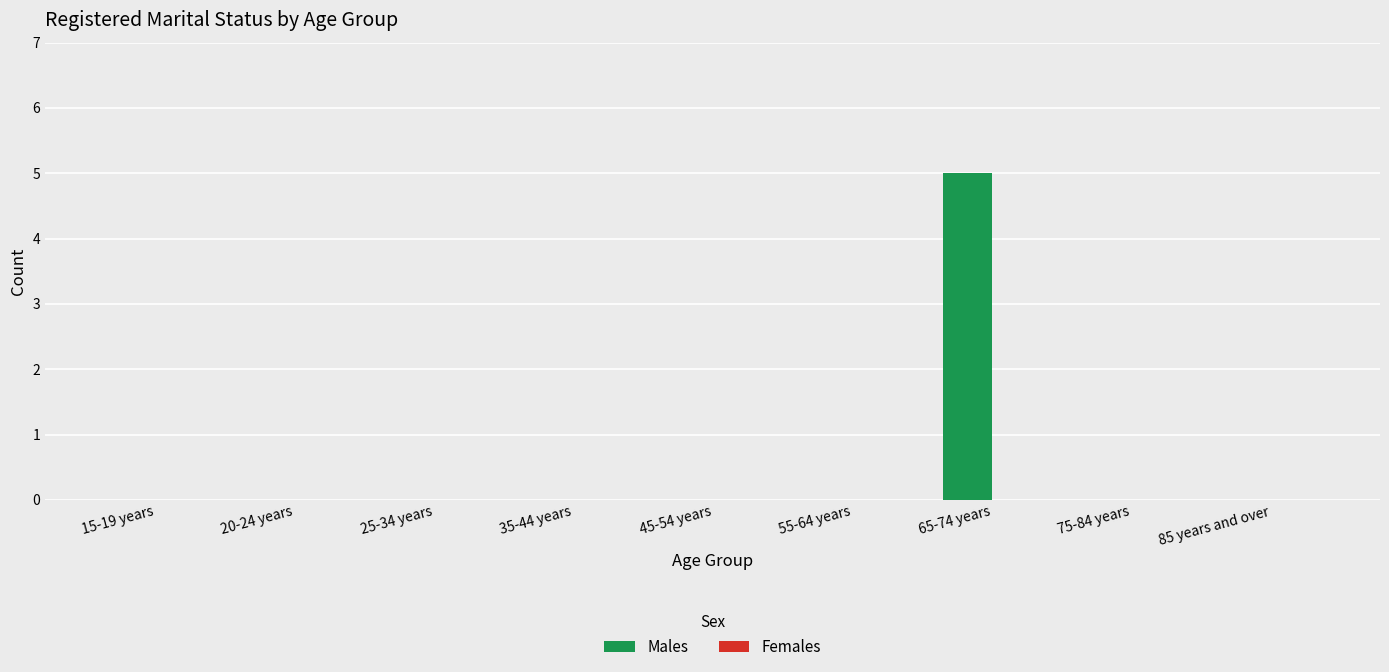

At which category does the chart reach its peak across all series?

65-74 years